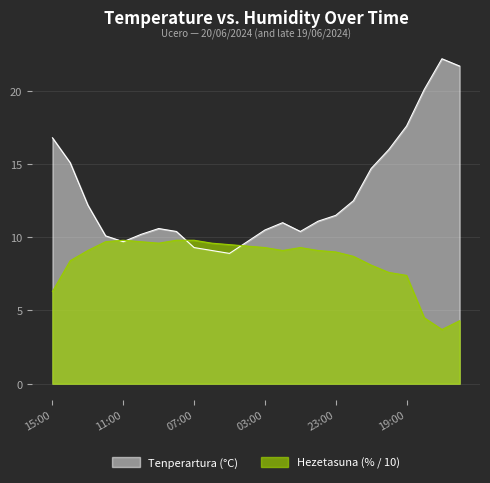

How many interior local peaks does the Hezetasuna (%) series have?

2